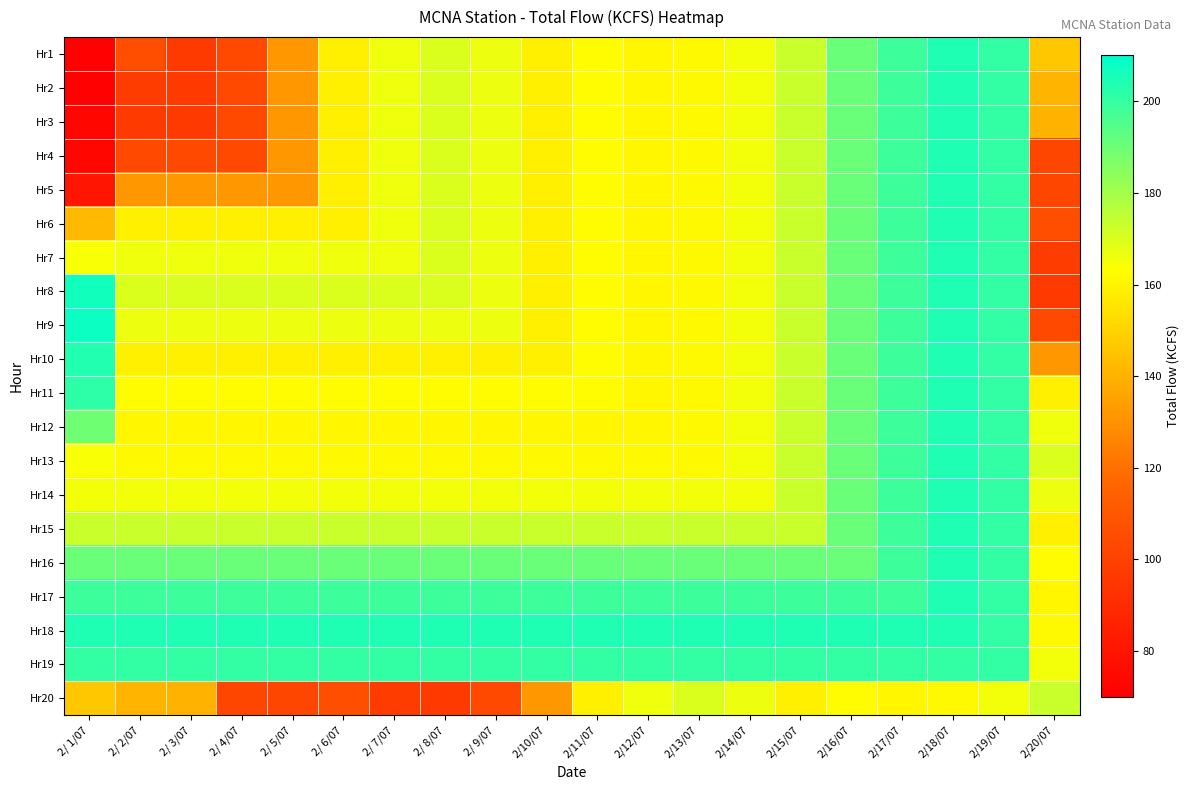

At which category is the sum across all series the highest?

2/18/07